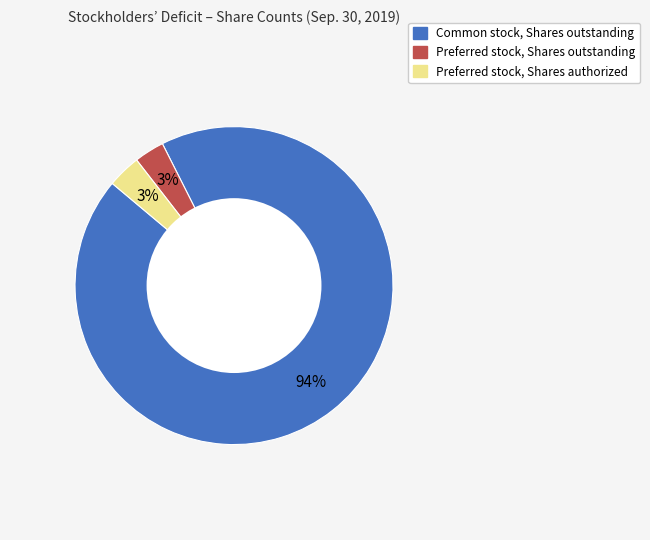

What percentage is the Preferred stock, Shares authorized slice, to the nearest percent?

3%